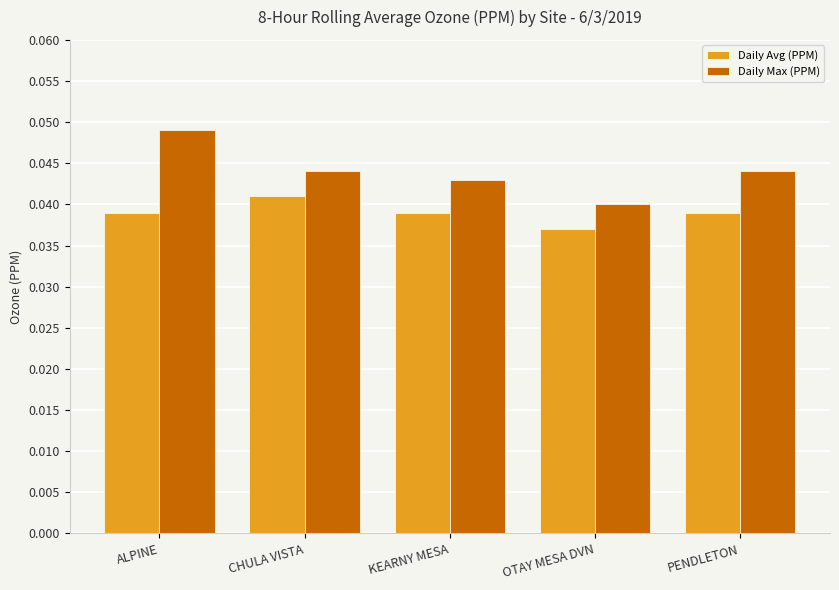

How many series are shown in this chart?

2